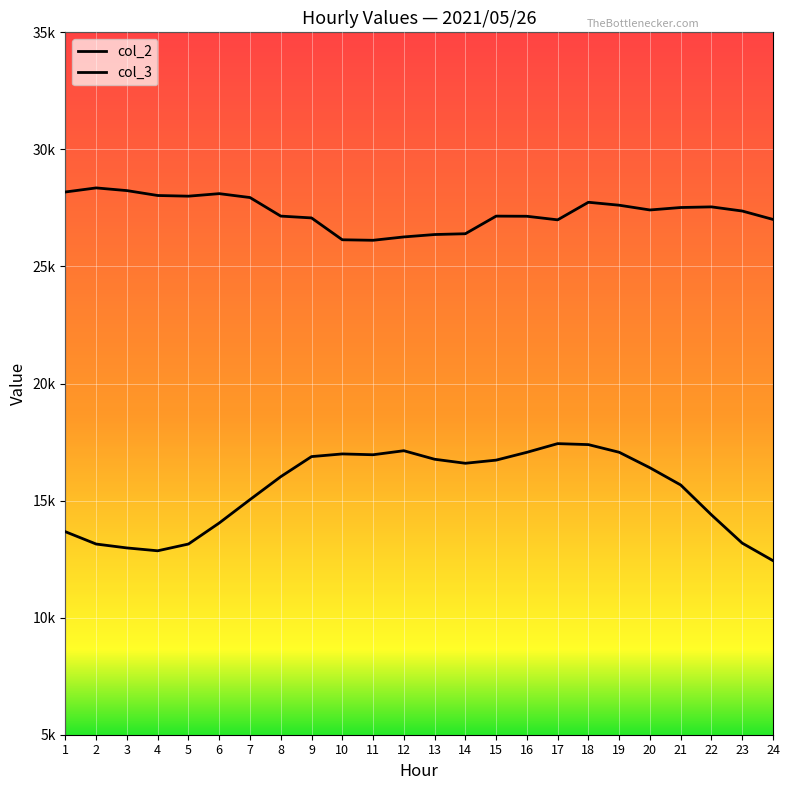

What is the value of the col_3 point at the 7th from the left?

27944